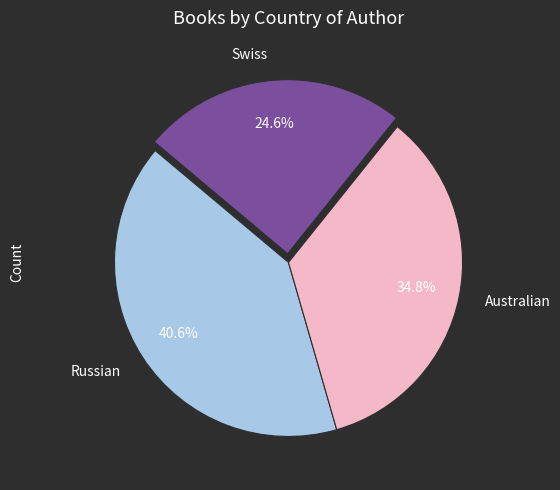

To the nearest percent, what is the combined percentage of Russian and Swiss?

65%